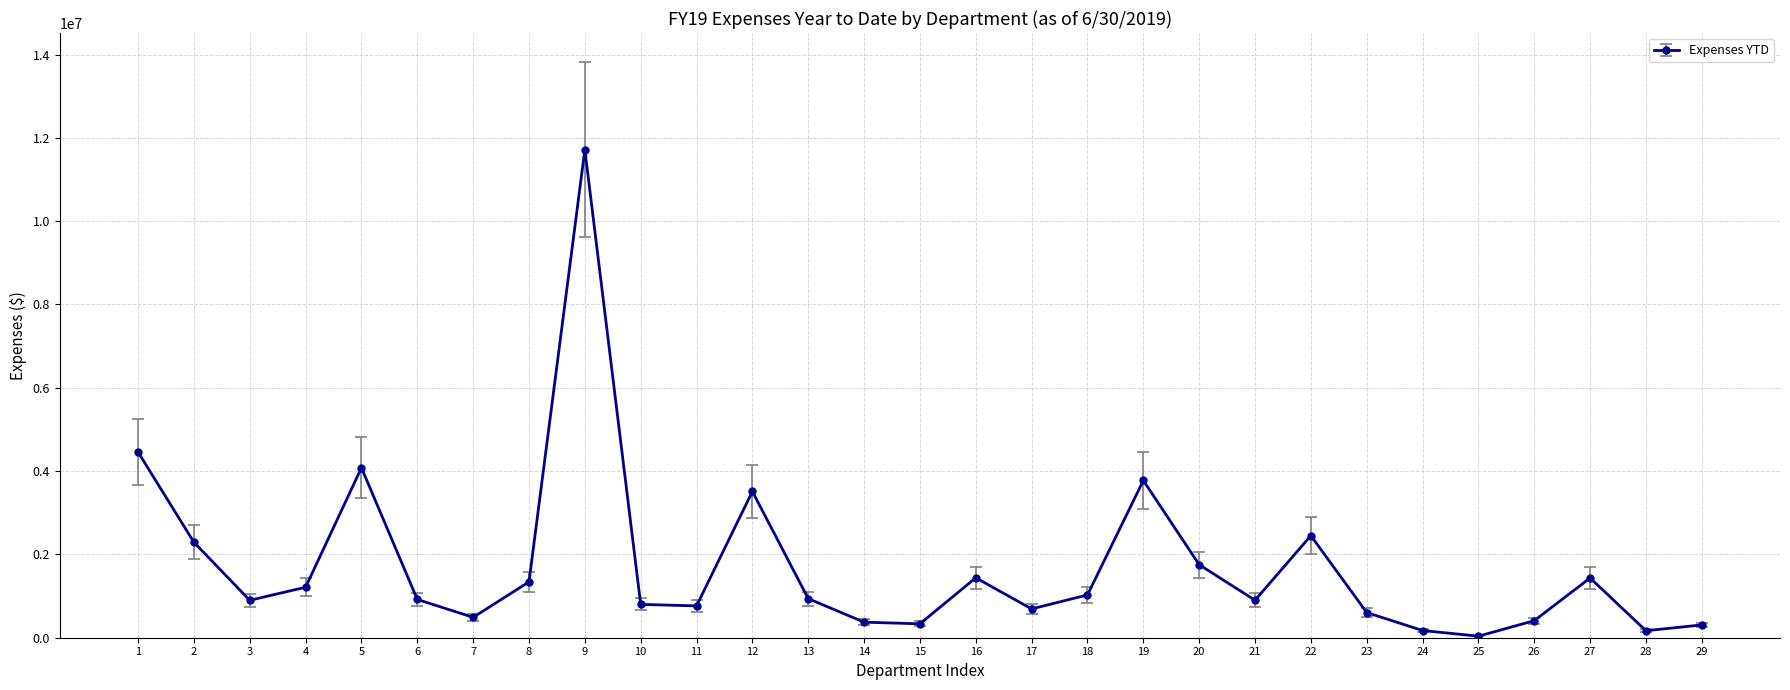

What is the sum of all values?

49297134